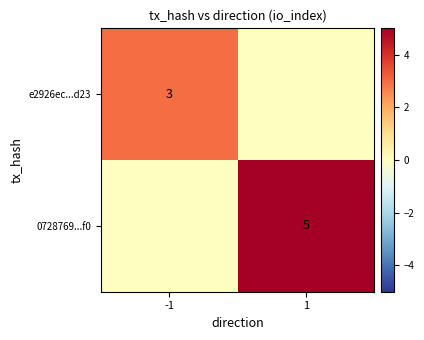

At which category is the sum across all series the highest?

1